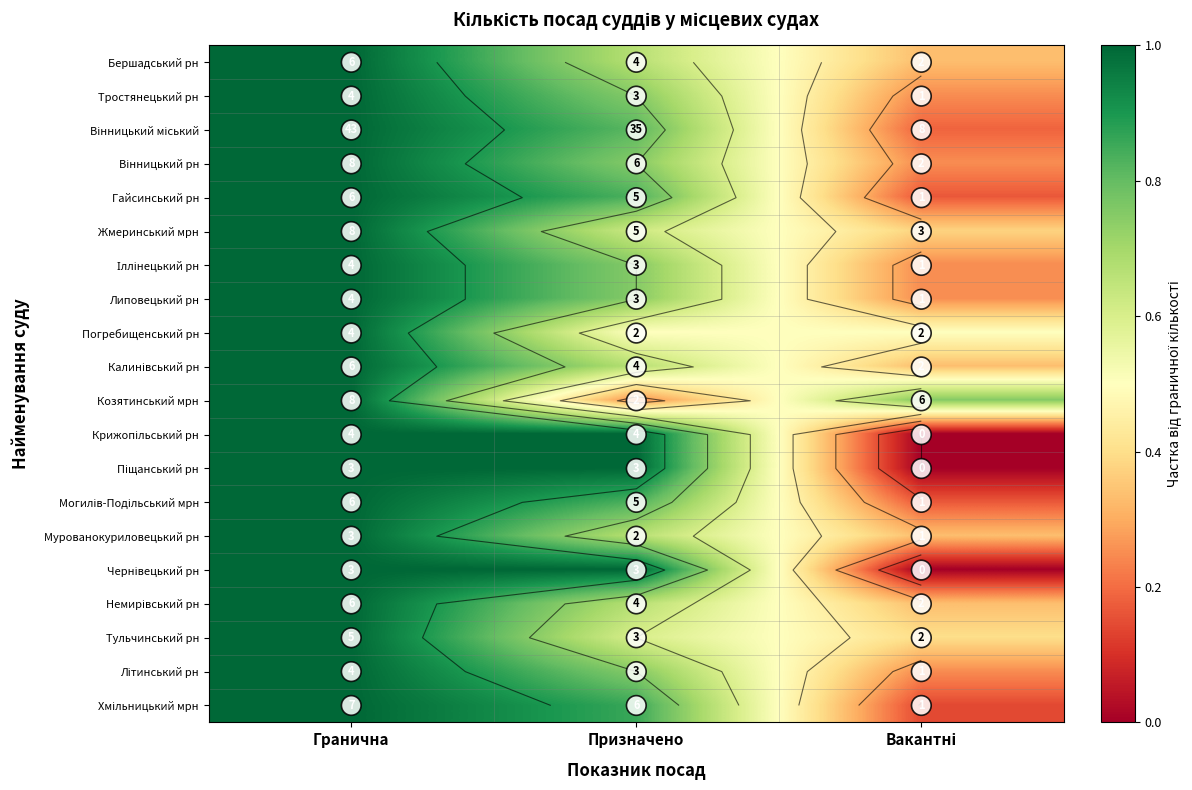

The value of Крижопільський рн at Гранична is 1.0. True or false?

True